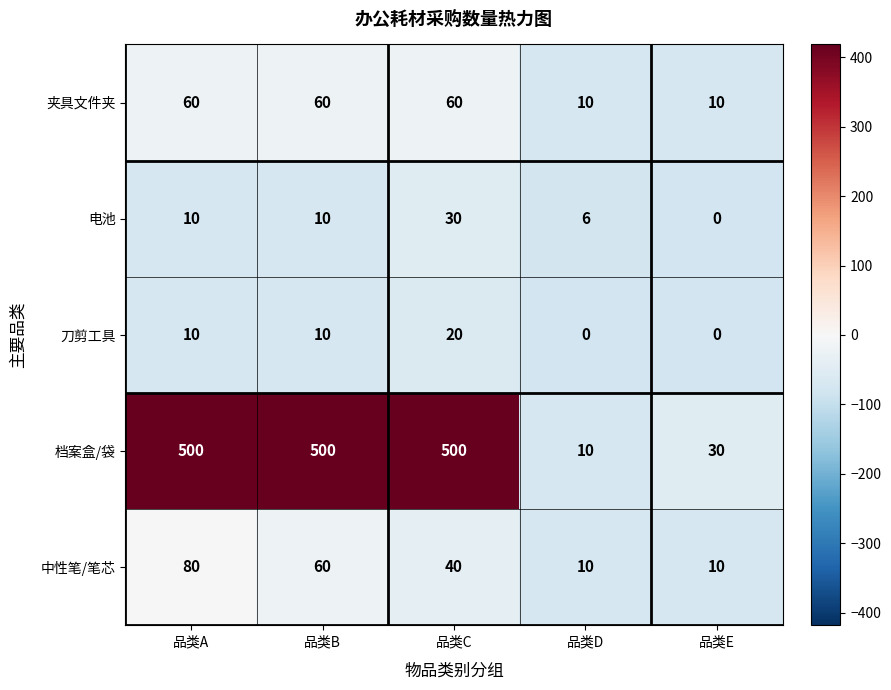

What is the average value of the 档案盒/袋 series?

308